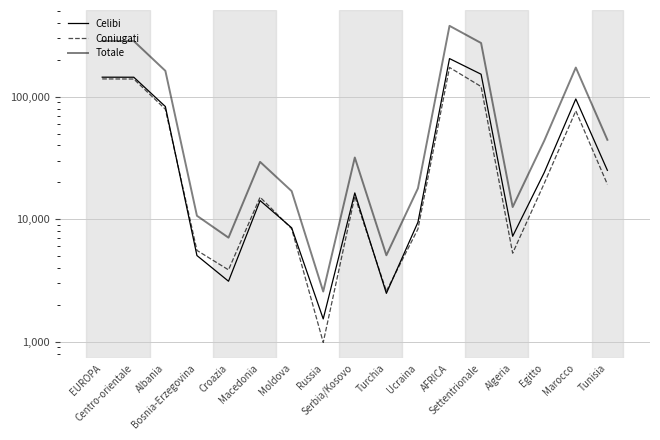

Reading left to right, what are all the values shown in this chart?

Celibi: 144452	144299	83208	5056	3120	14216	8516	1536	16401	2484	9454	204879	152695	7264	24059	95938	25084
Coniugati: 139786	139523	79134	5568	3863	15142	8370	988	15379	2588	8329	173386	121097	5286	19604	76687	19290
Totale: 285232	284787	162741	10679	7074	29409	16964	2570	31911	5081	17886	379222	274533	12580	43732	173119	44518